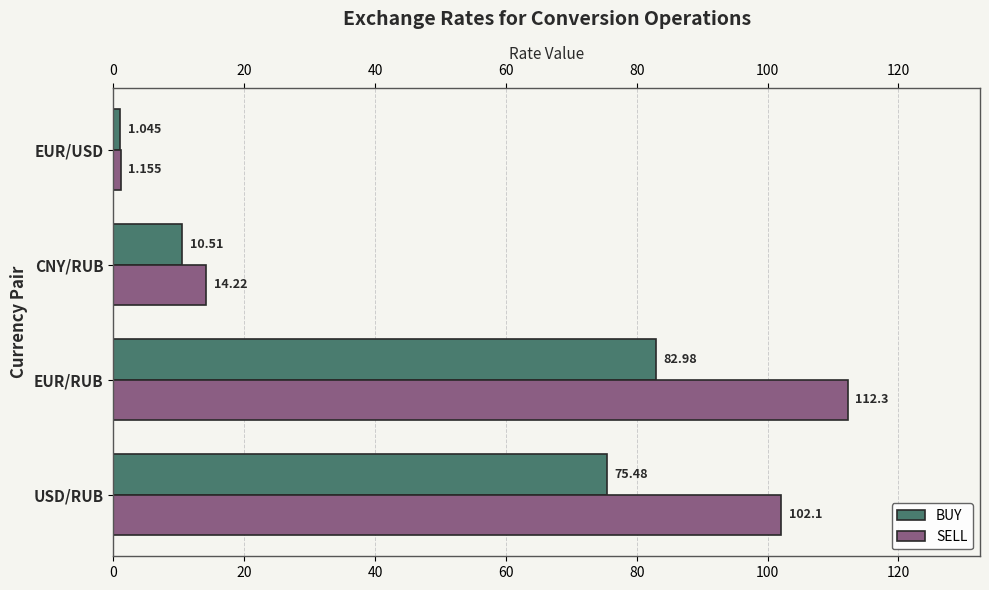

At which category is the sum across all series the highest?

EUR/RUB